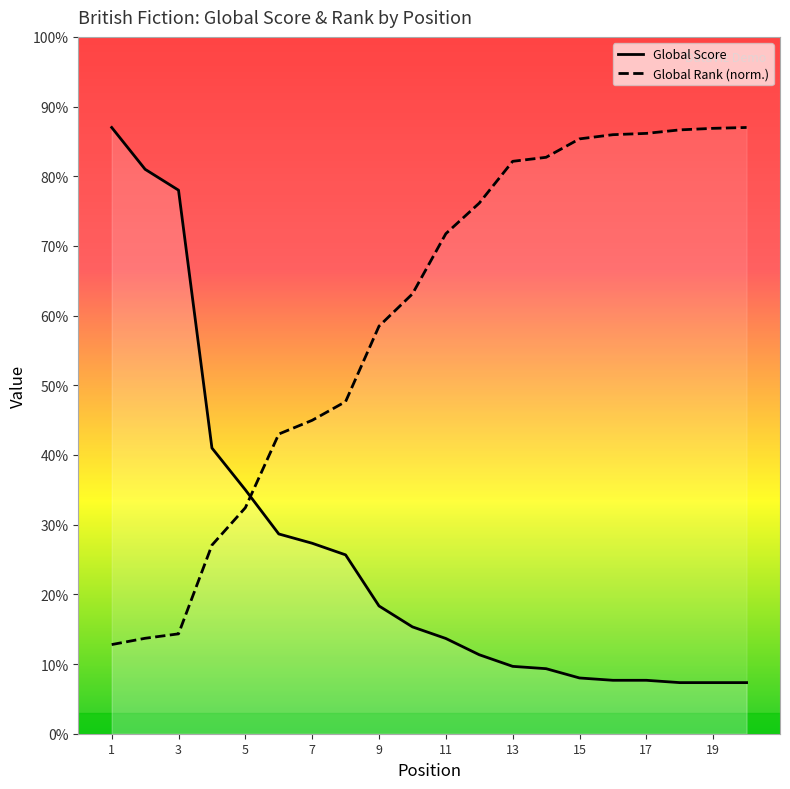

How many times do Global Score and Global Rank (scaled) cross each other?

1